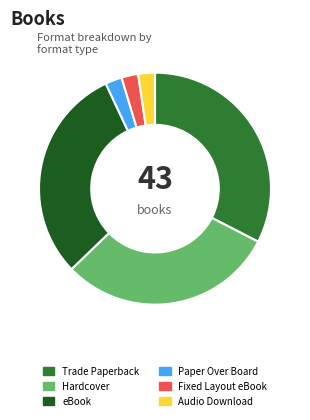

How many slices are in this pie chart?

6